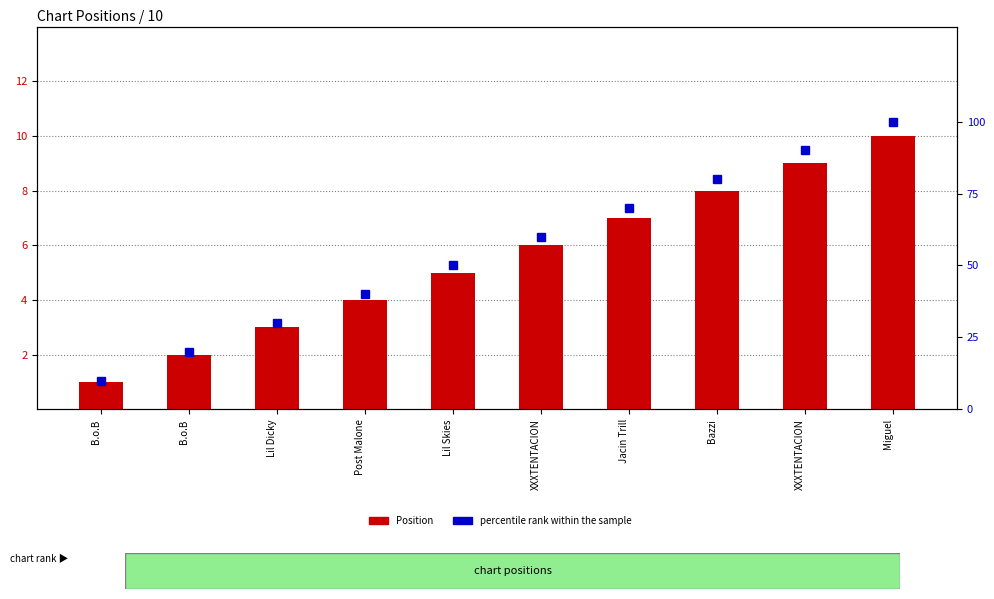

What is the sum of all percentile rank within the sample values?

550